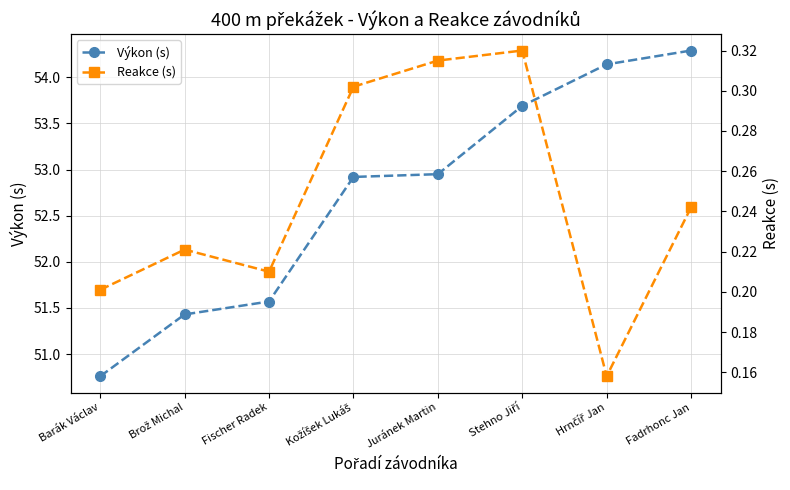

True or false: Výkon (s) and Reakce (s) cross at least once.

False